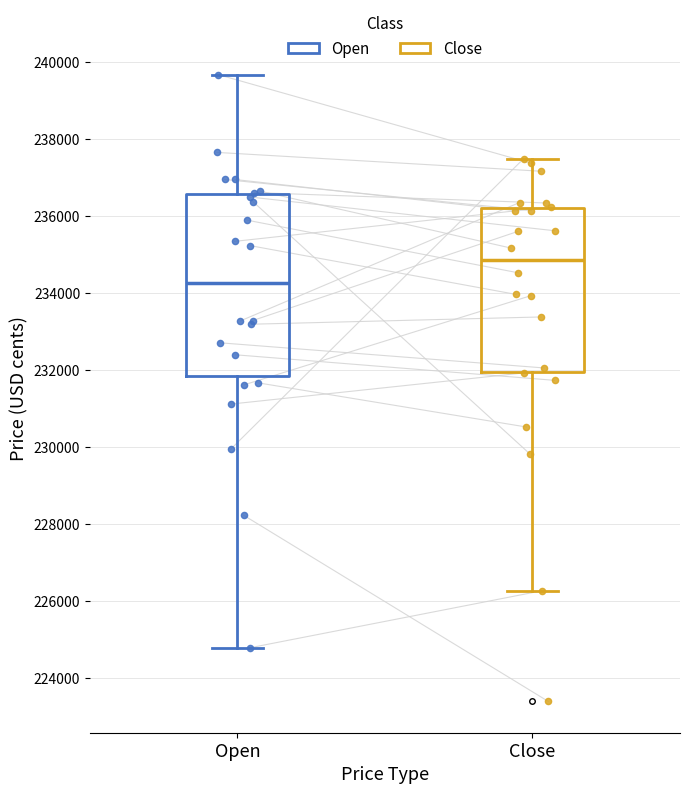

Where does the lower whisker of the box for Open end on the y-axis? The values are not printed on the chart, so give them approximately, as read against the axis.

224800